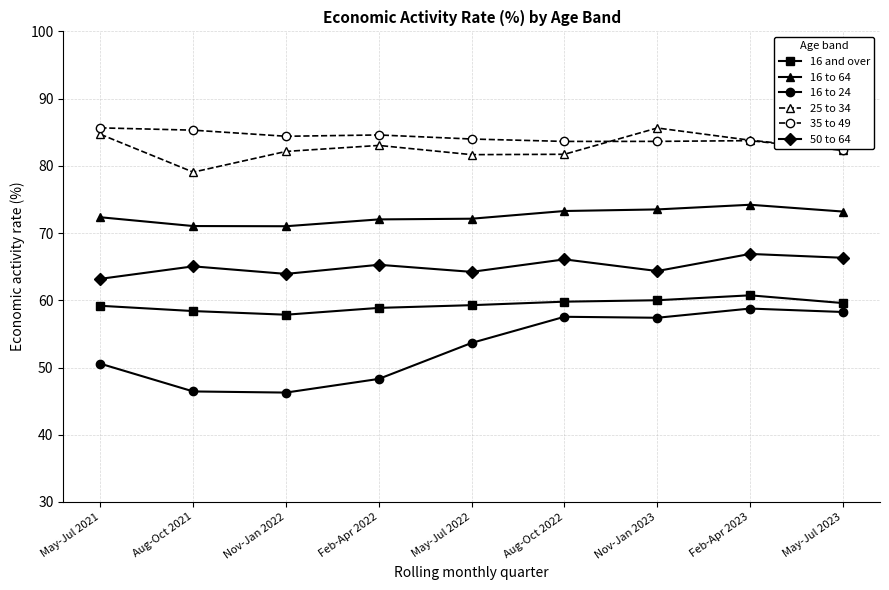

Count the number of data series in this chart.

6